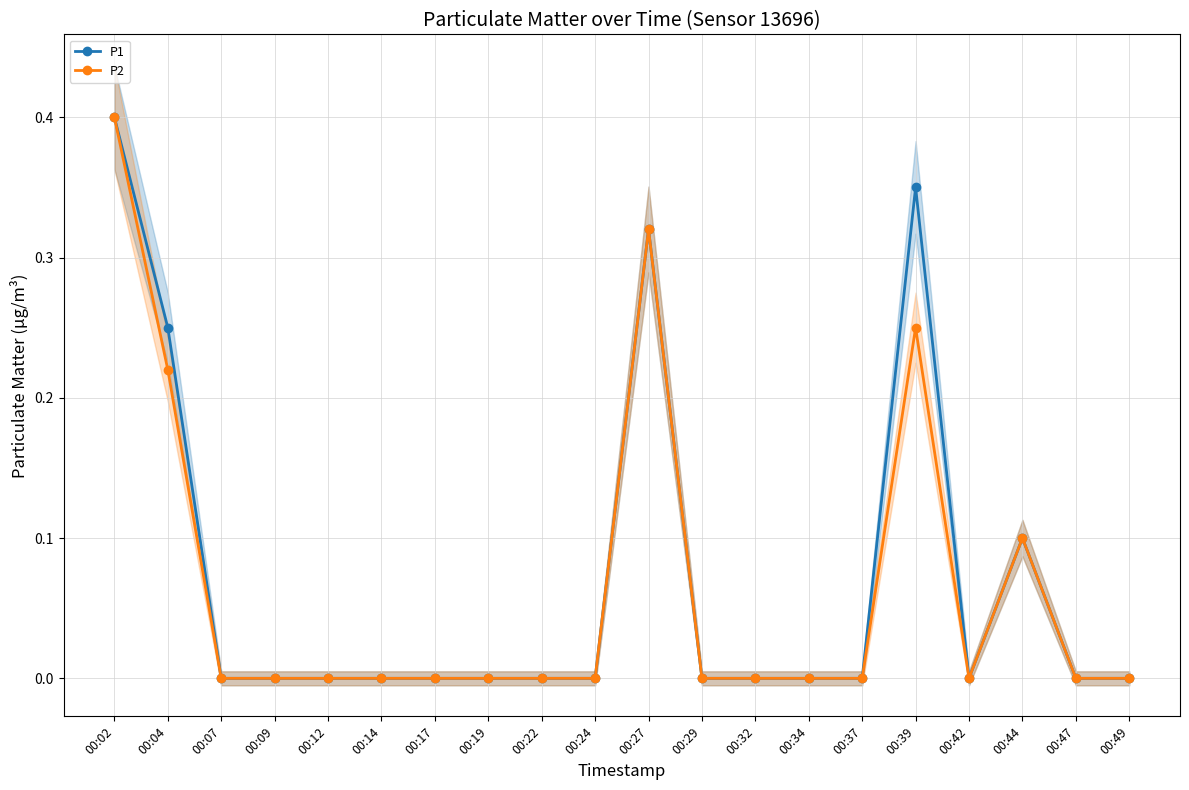

What is the difference between the second highest and minimum values in the P2 series?

0.3